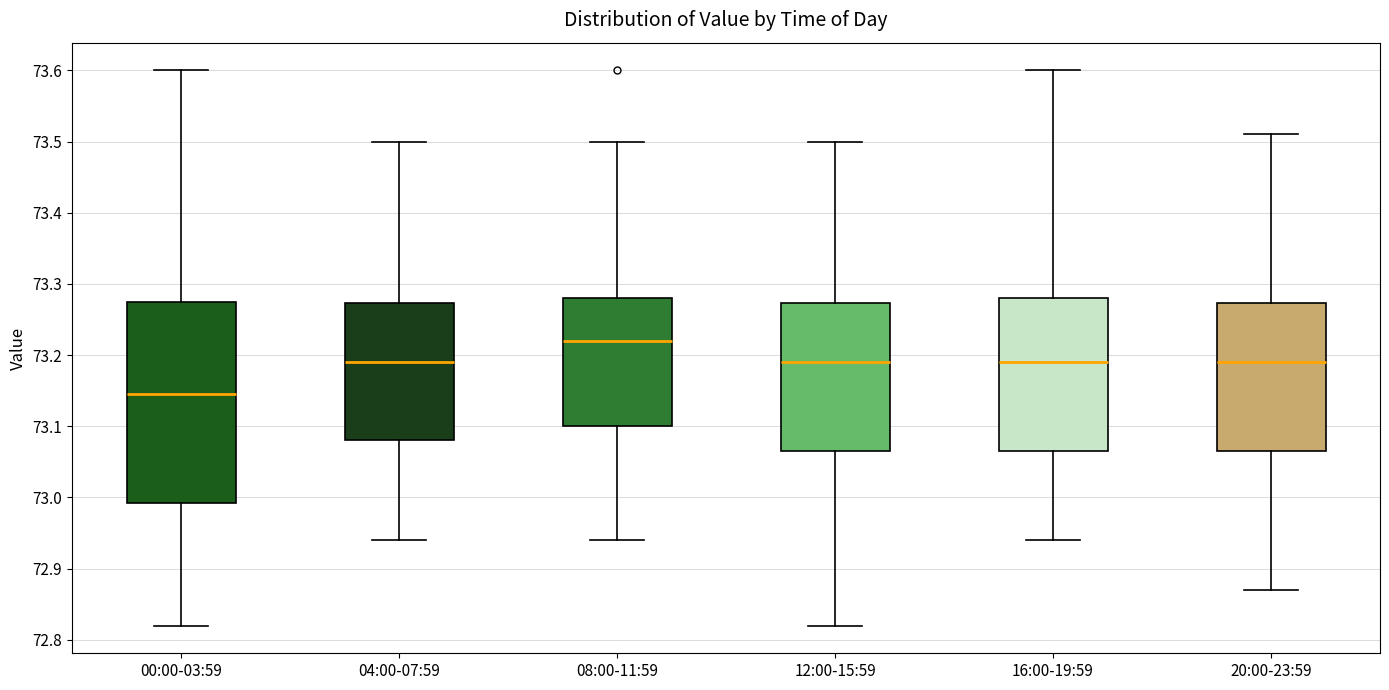

Which box has the lowest median line?

00:00-03:59